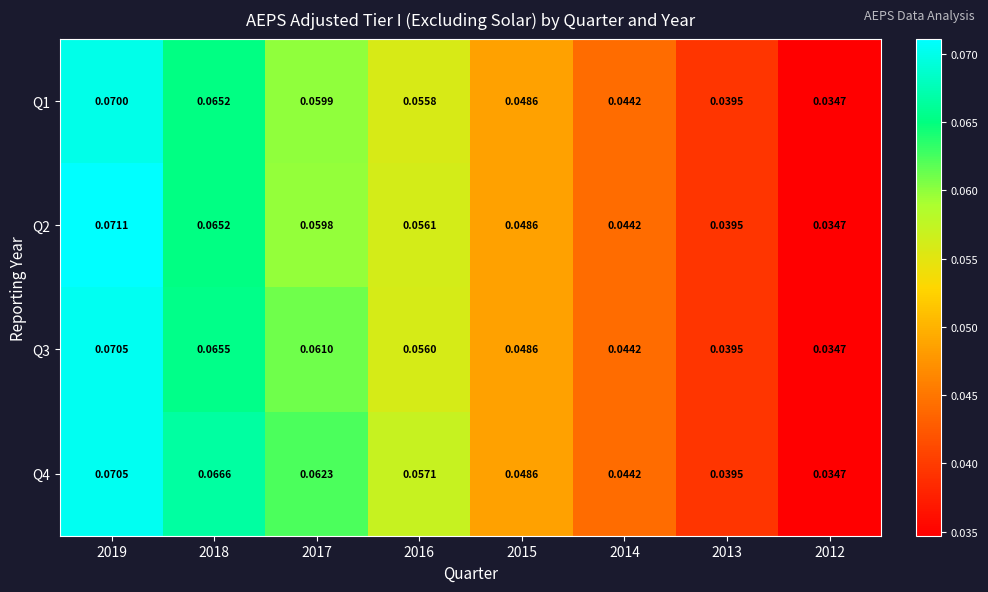

Is the value of Q4 at 2019 greater than the value of Q2 at 2019?

No